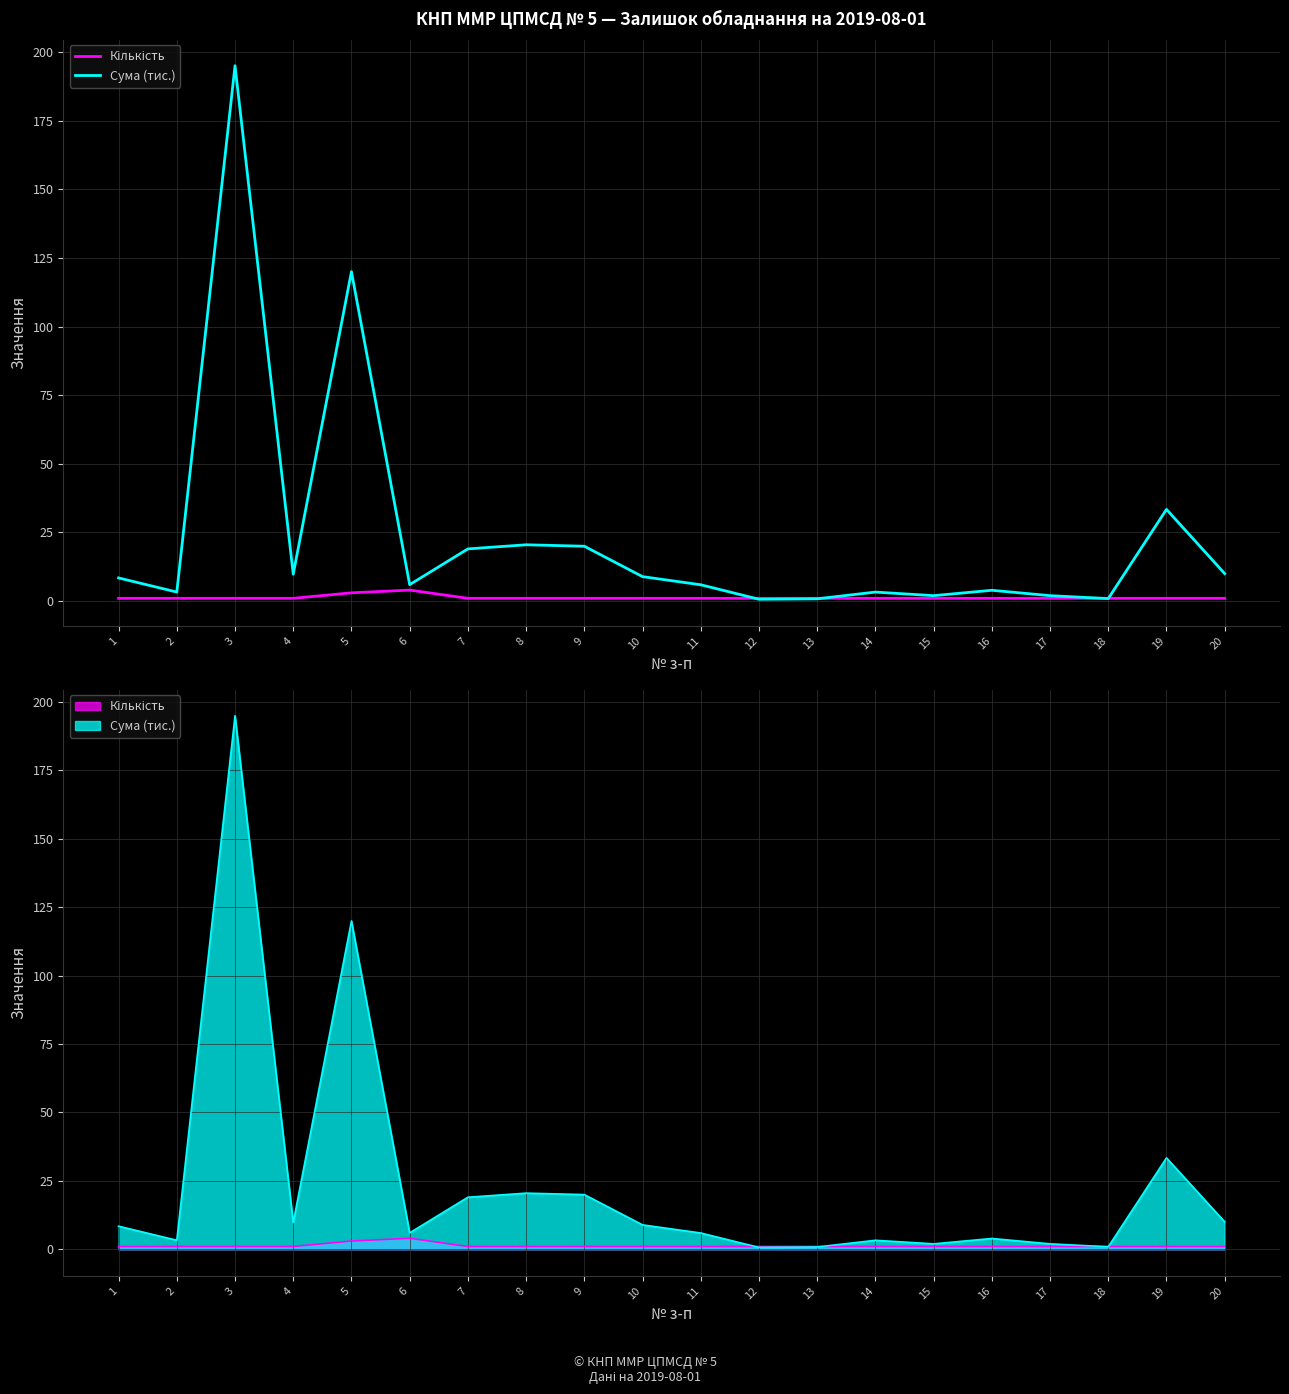

True or false: Кількість has a value of 1.0 at 14.

True